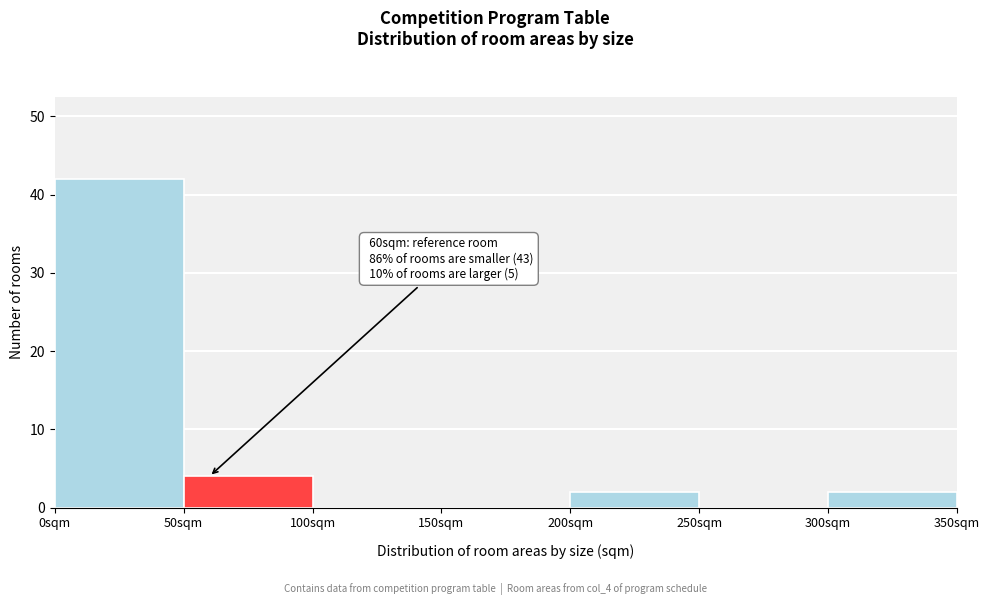

Which range on the x-axis has the tallest bar?

0 to 50